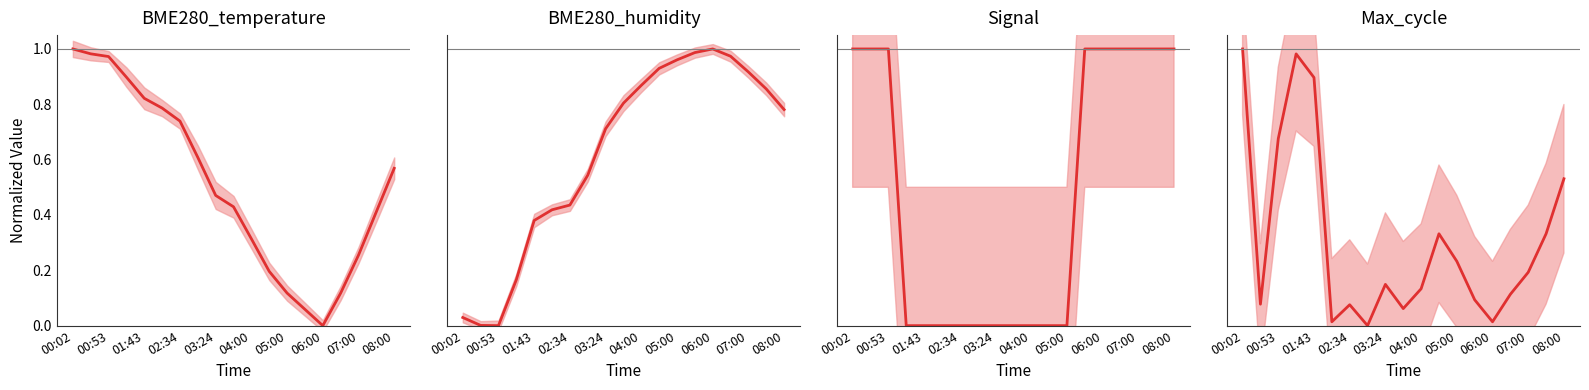

Where is the first local minimum for BME280_temperature?

06:00